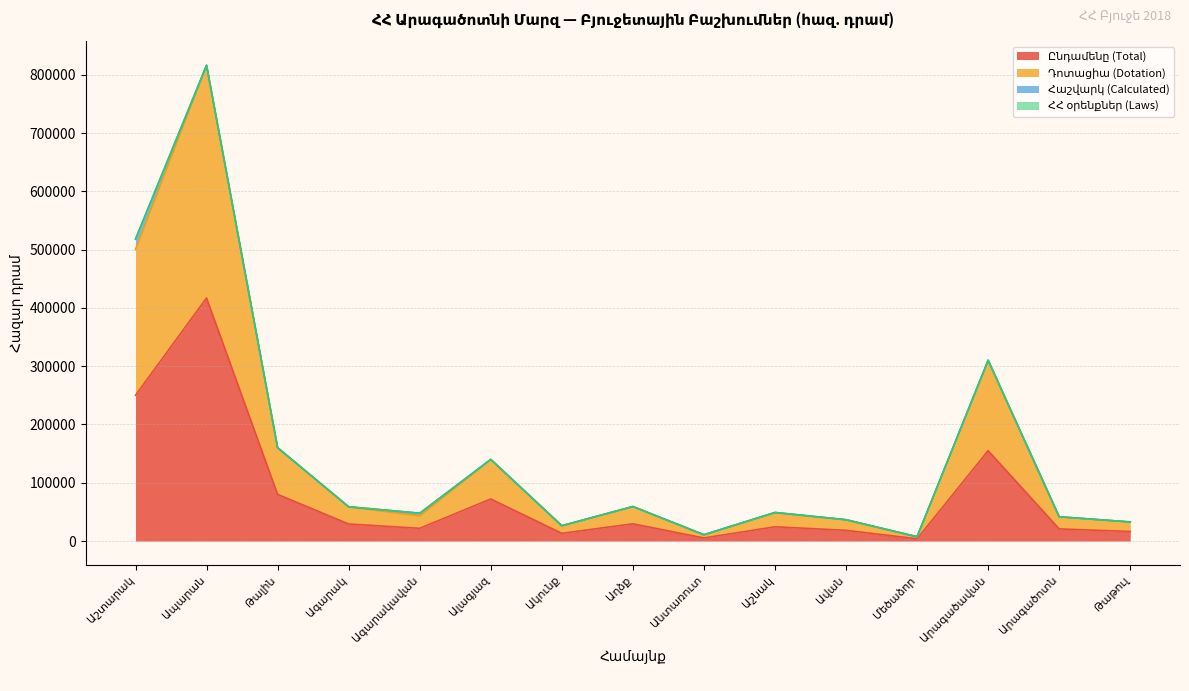

True or false: Ընդամենը (Total) and Դոտացիա (Dotation) intersect in this chart.

False